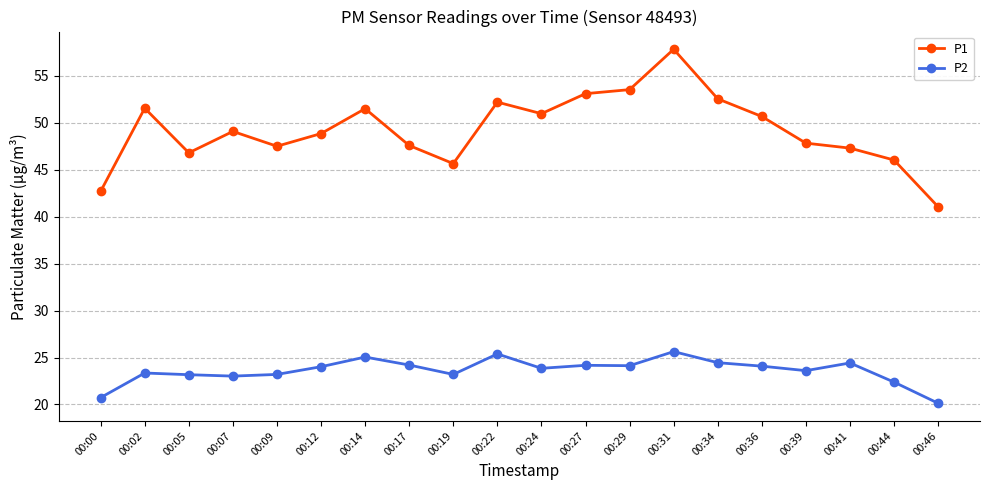

At which category is the sum across all series the highest?

00:31